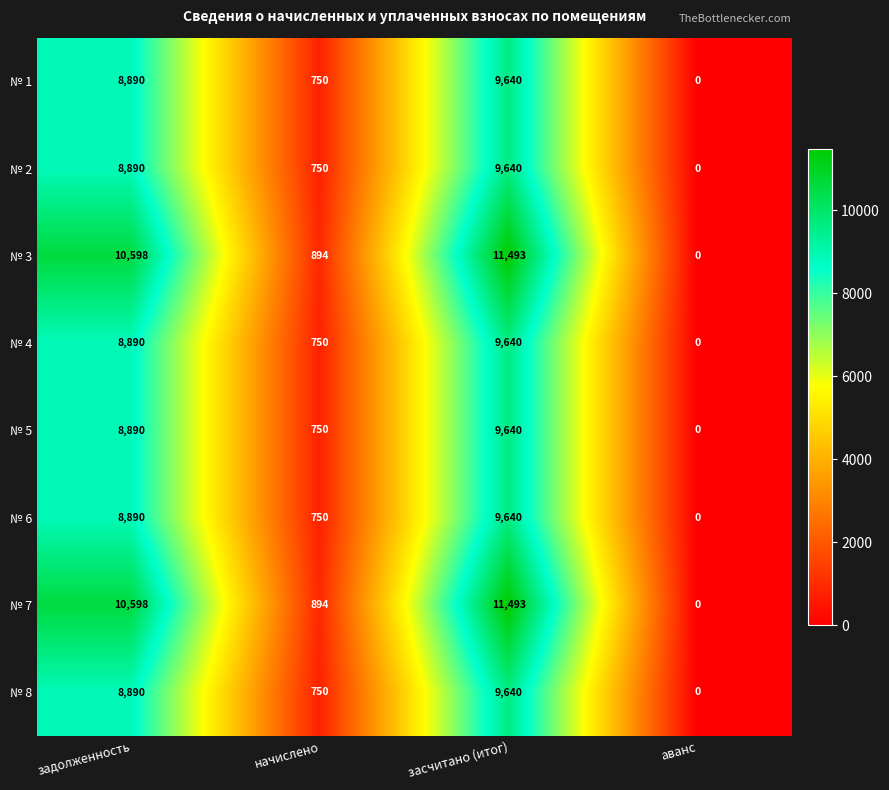

The value of № 3 at задолженность is 10598. True or false?

True